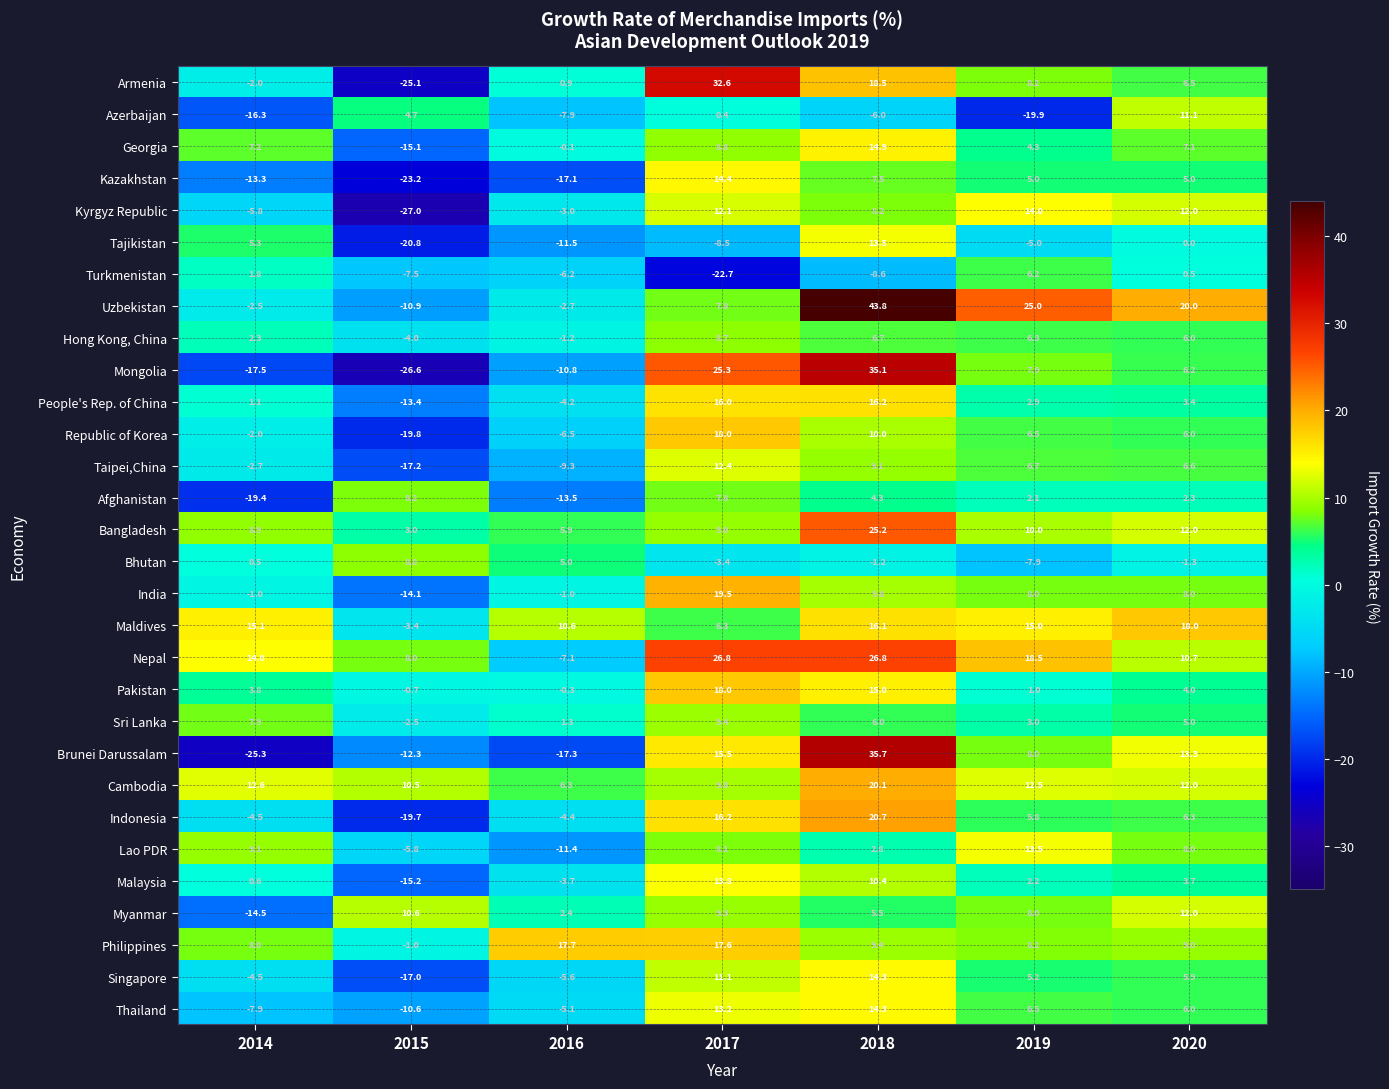

What is the highest value of the Tajikistan series?

13.5